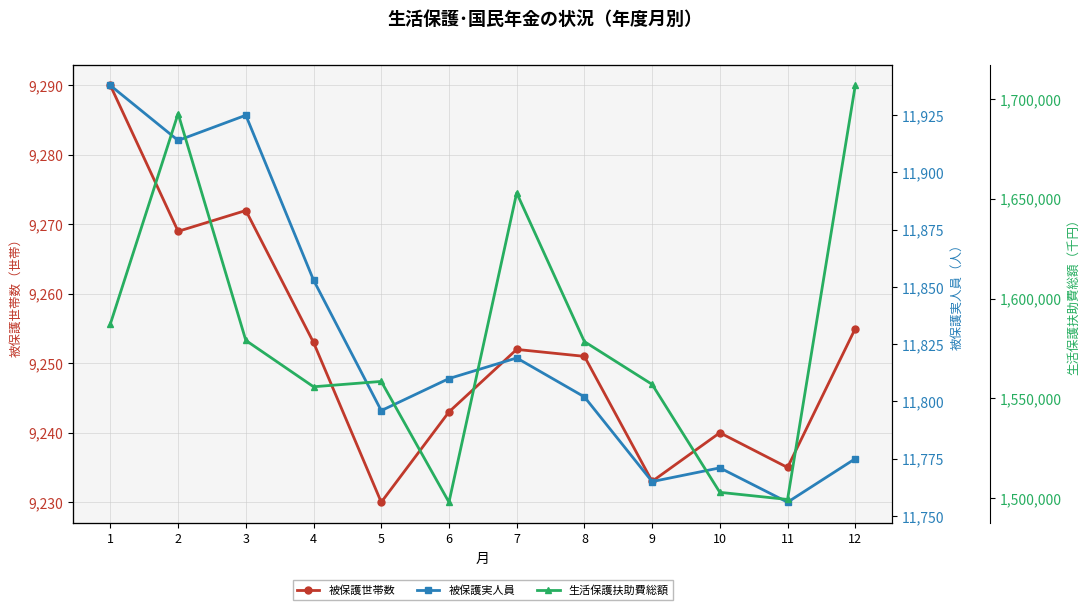

Between 2 and 8, which is larger?

2